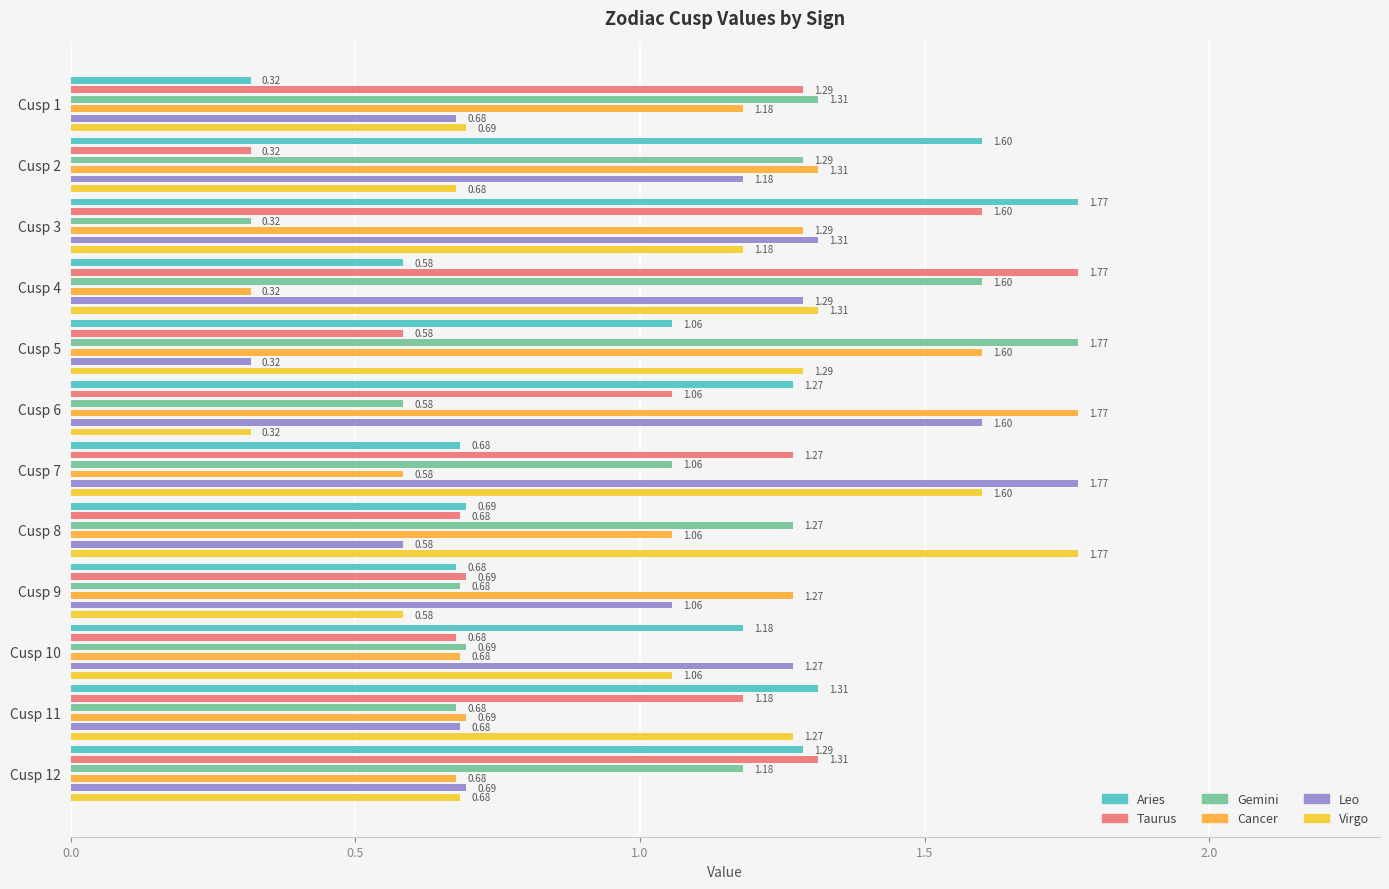

List the series in order of their peak value, lowest first.

Aries, Taurus, Gemini, Cancer, Leo, Virgo